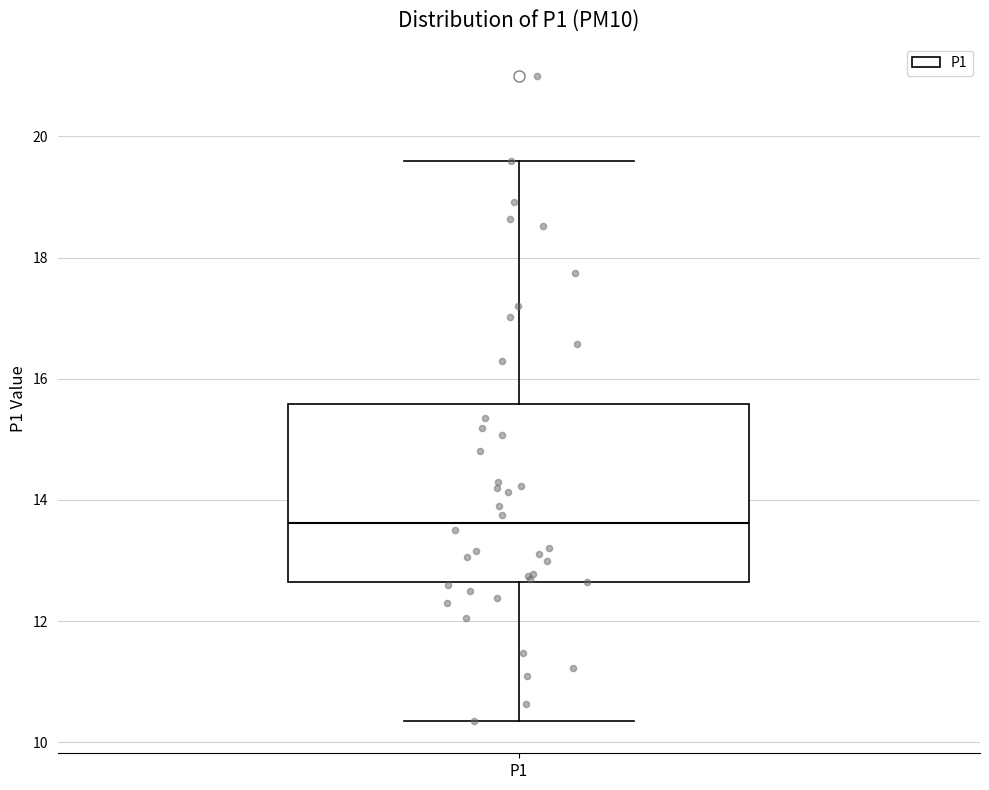

Transcribe this box plot: give where the median line is, the range the box spans, and where the two whiskers end, as read against the y-axis. The values are not printed on the chart, so give them approximately, as read against the axis.

median 13.6, box 12.6 to 15.6, whiskers 10.4 to 19.6